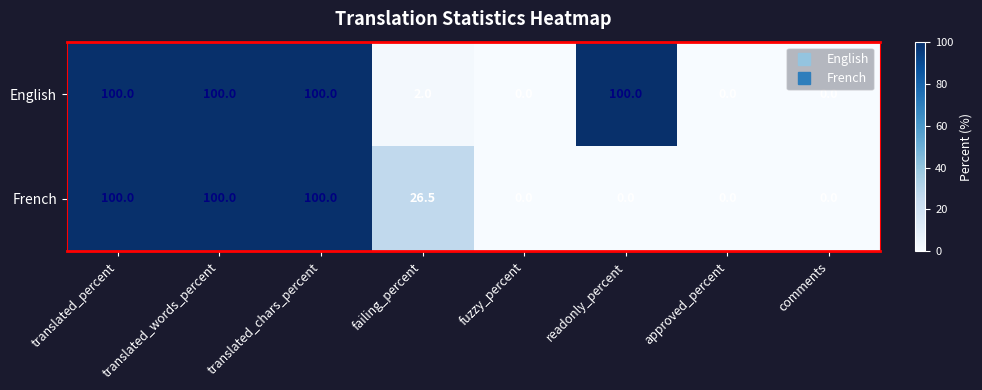

Rank the series at failing_percent from lowest to highest value.

English, French